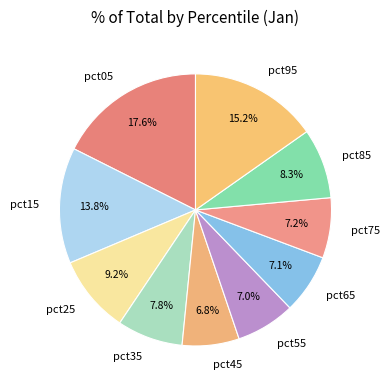

Which has a higher value, pct65 or pct35?

pct35